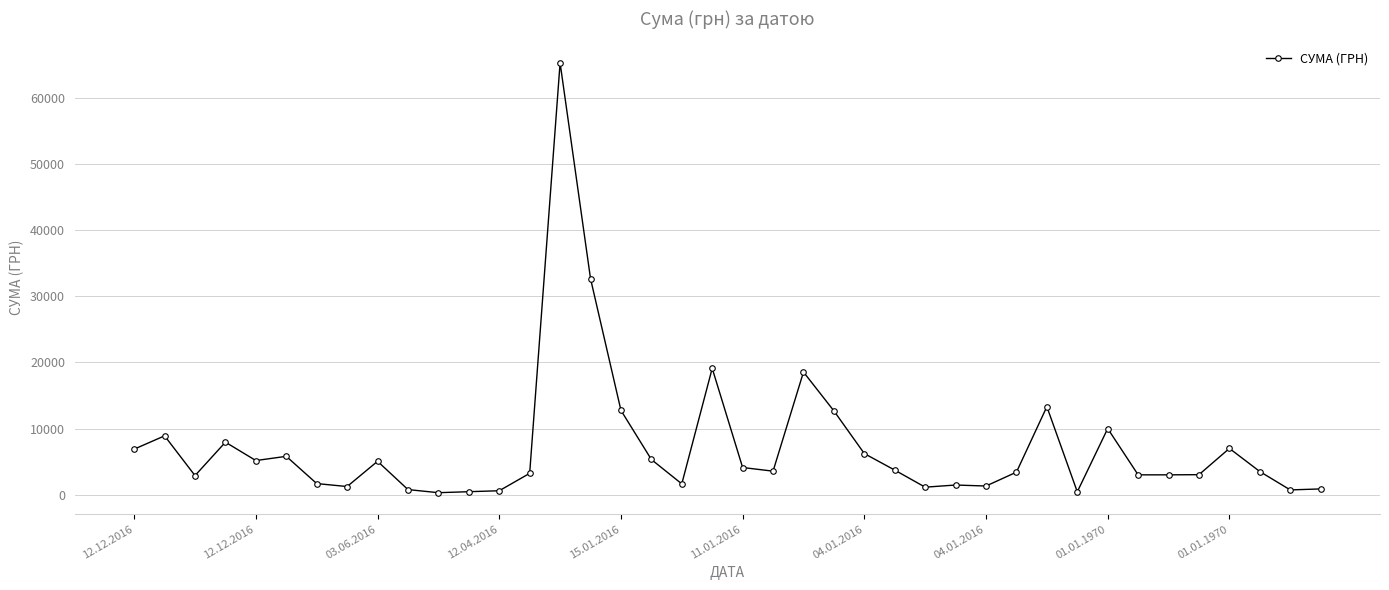

What is the difference between the maximum and minimum values?

65038.4